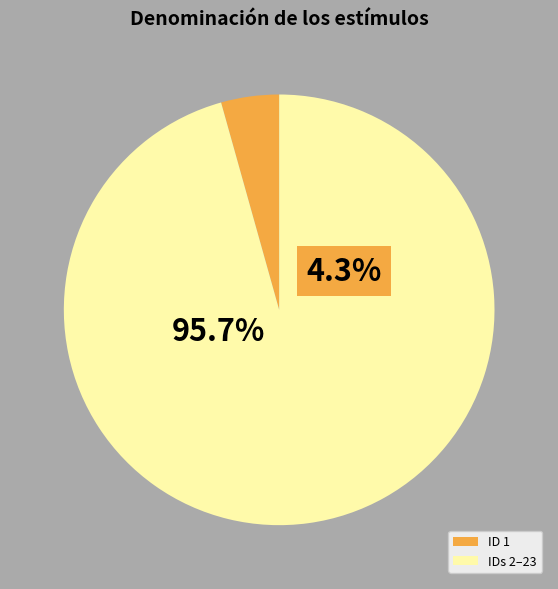

How many slices are in this pie chart?

2